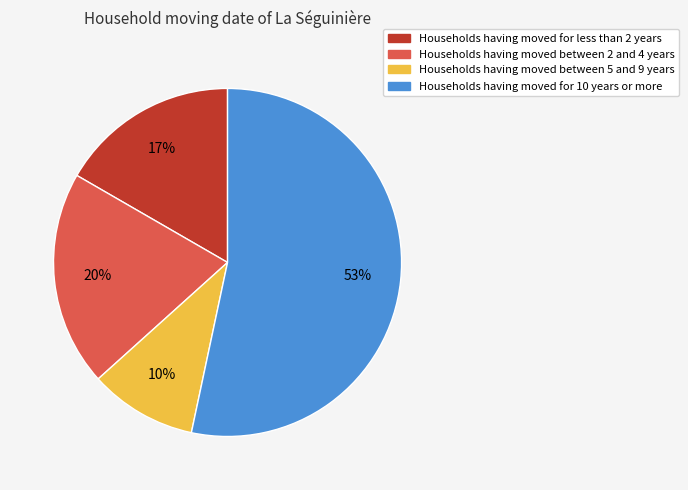

Is there any slice that represents more than half of the pie?

Yes